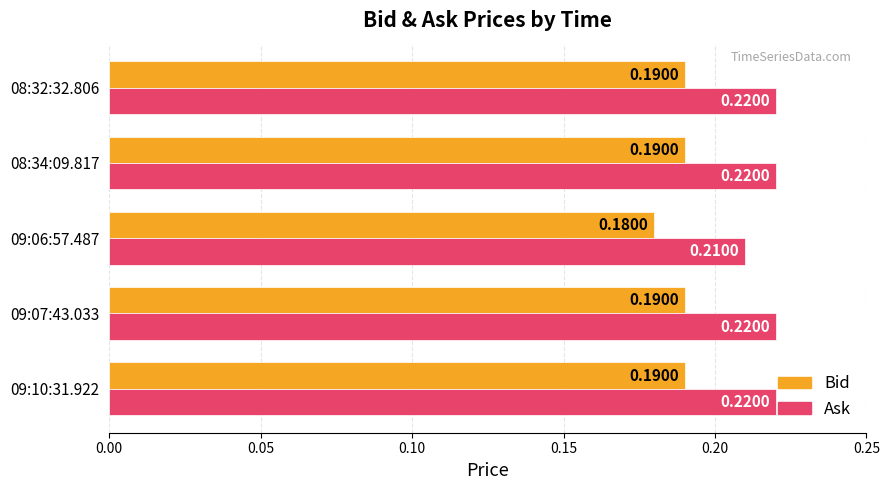

What is the sum of the Bid values at 08:32:32.806 and 09:07:43.033?

0.4